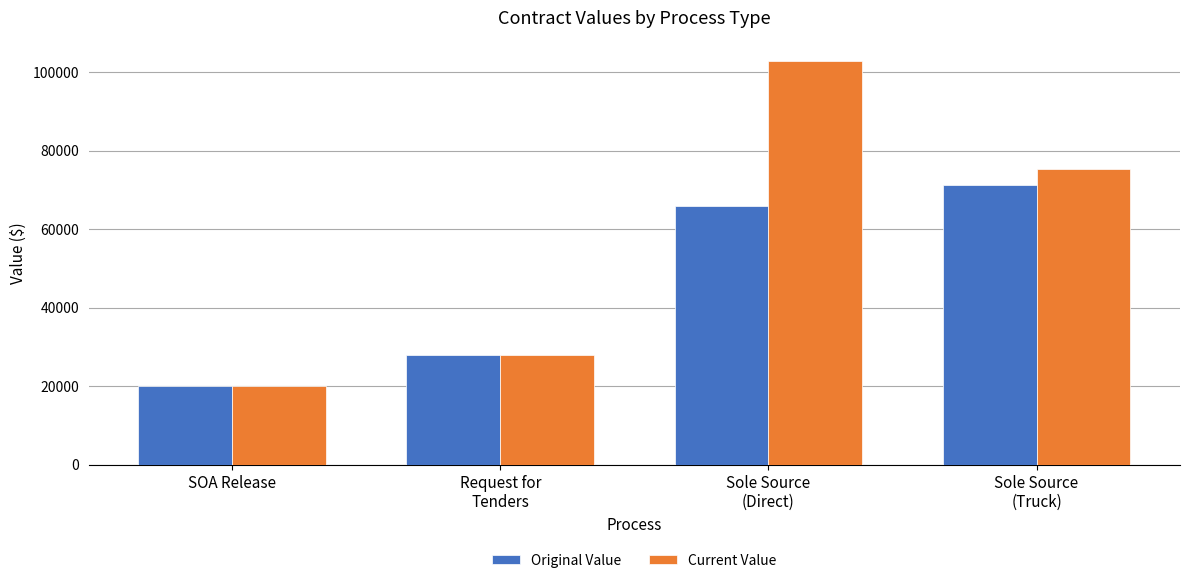

What is the minimum value shown in the chart?

20000.0